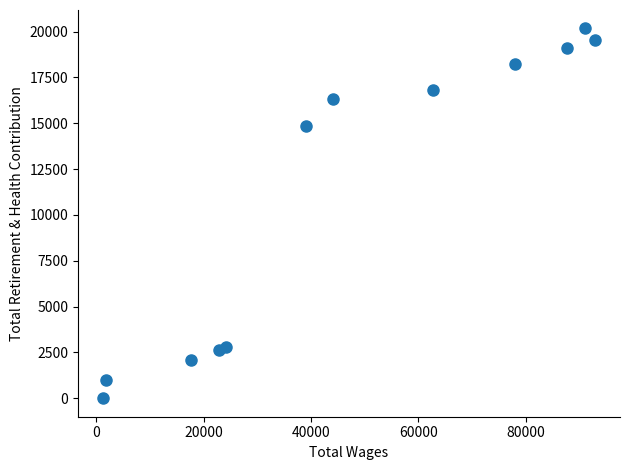

What Y value in the scatter plot is closest to 10082?

14849